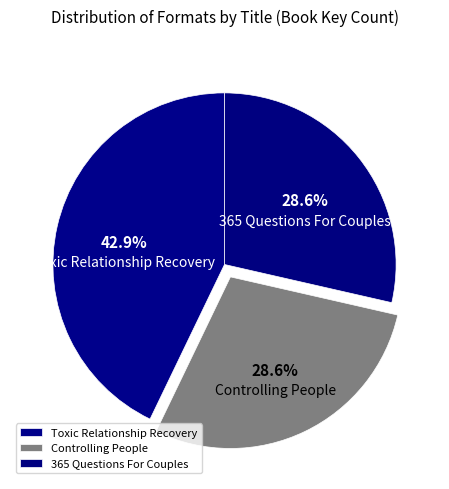

The Toxic Relationship Recovery slice represents 43% of the pie. True or false?

True